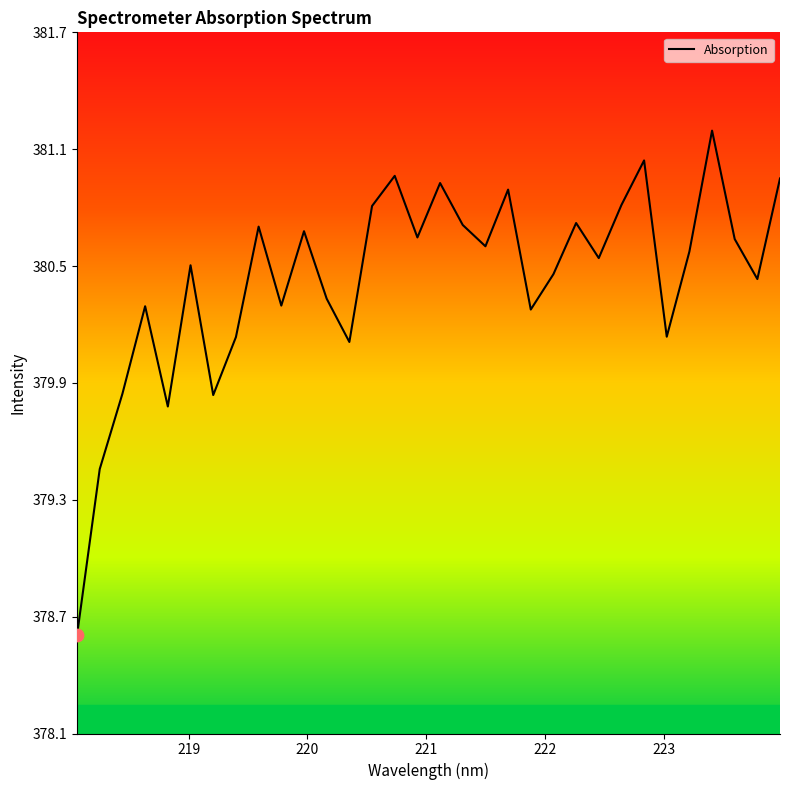

What is the difference between the maximum and minimum values?

2.6